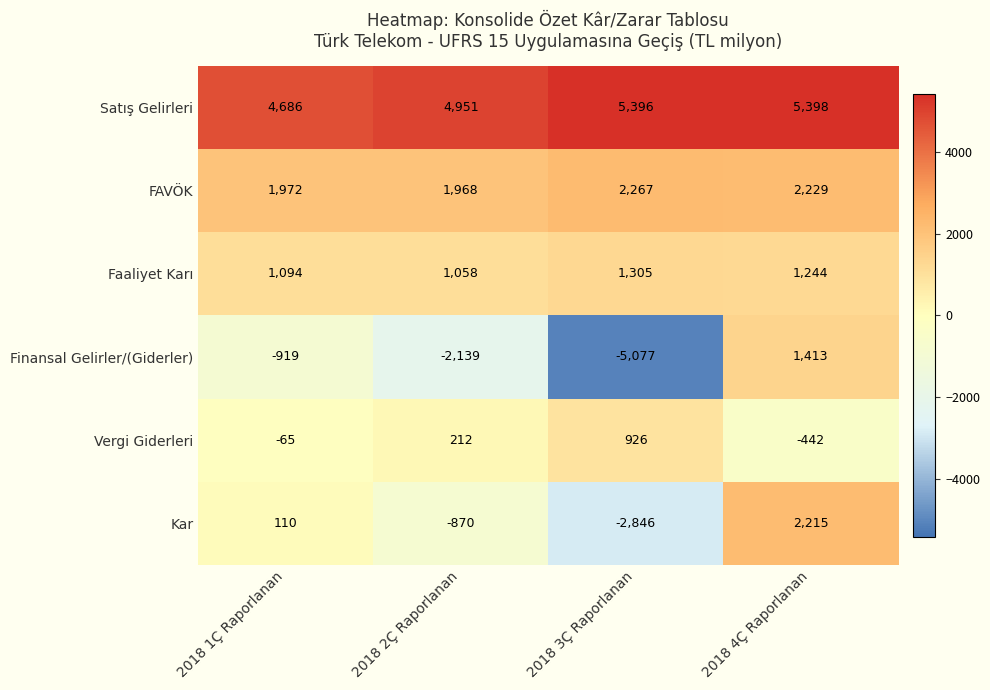

What is the average value of the Faaliyet Karı series?

1175